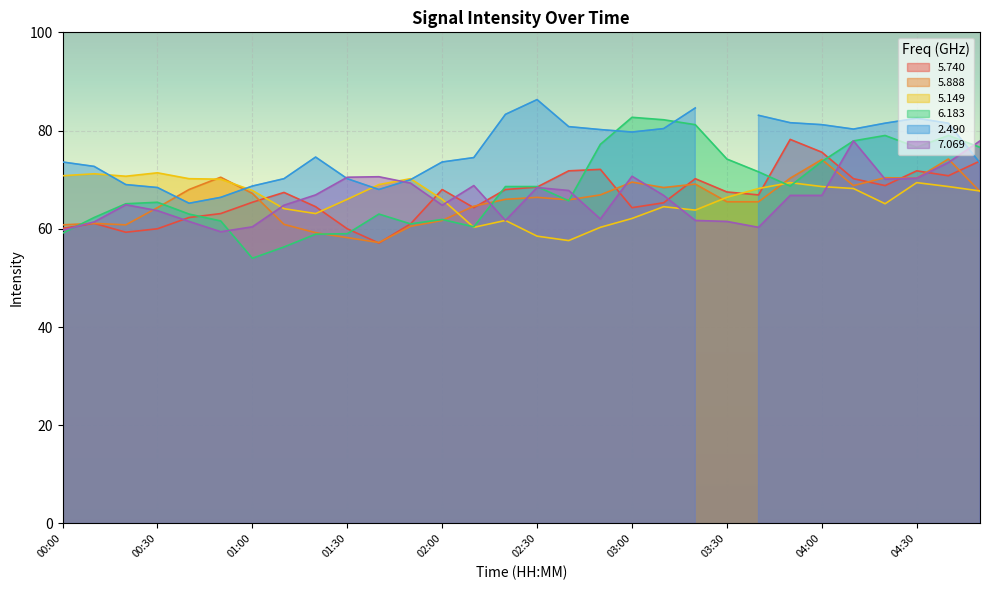

True or false:   7.069 has a value of 70.6 at 01:40.

True